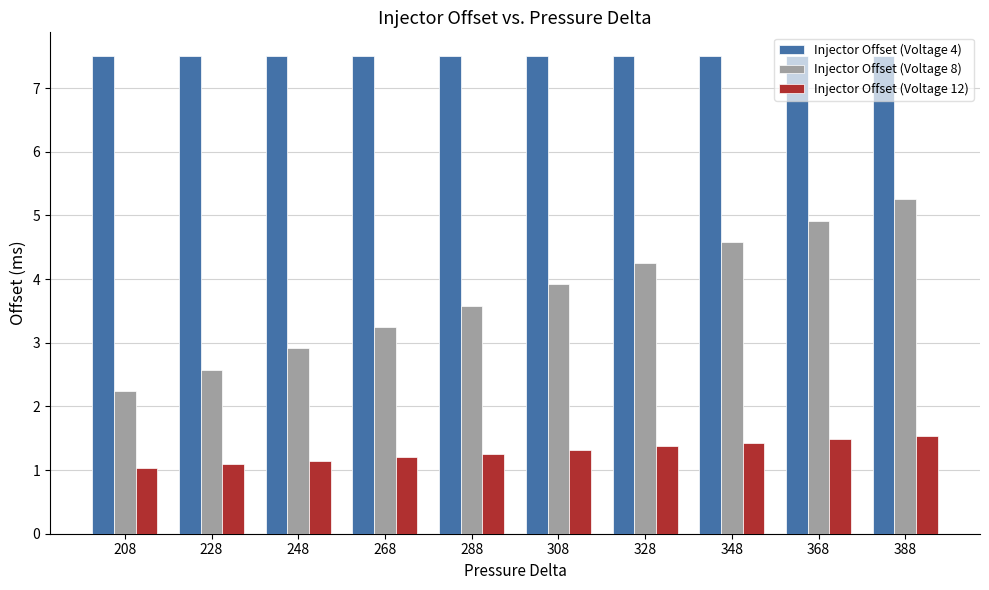

What is the difference between the Injector Offset (Voltage 8) values at 288 and 268?

0.3